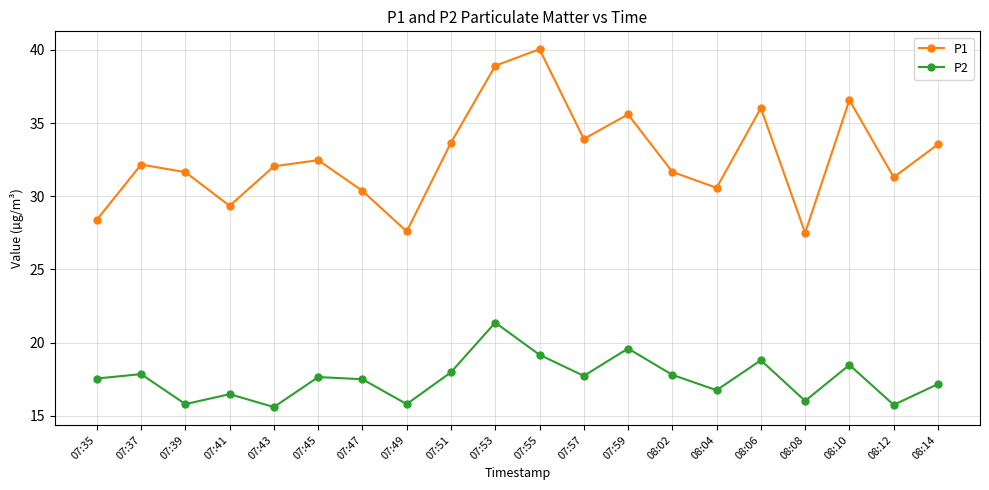

Is it true that P2 equals 6.1 at 08:06?

False